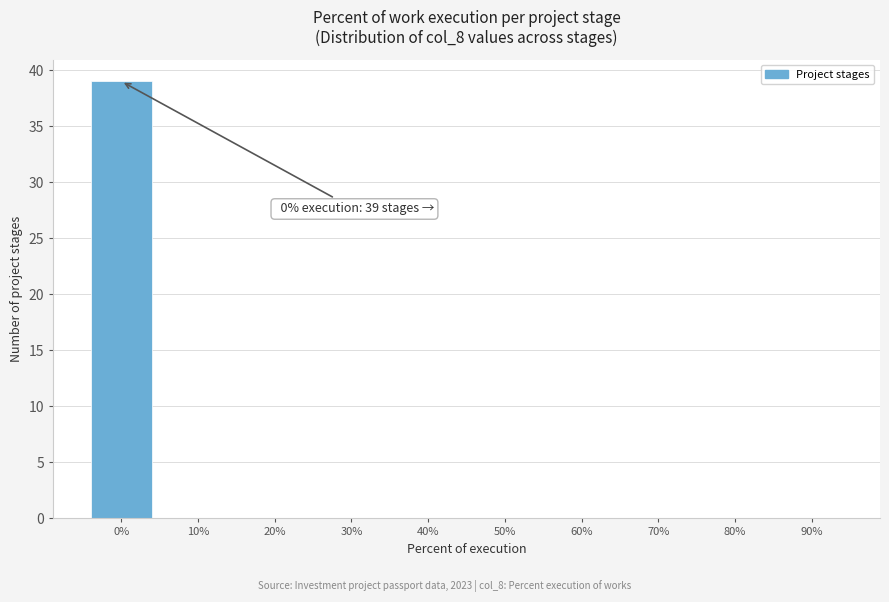

Reading right to left, transcribe all the data shown in this chart.

90%=0	80%=0	70%=0	60%=0	50%=0	40%=0	30%=0	20%=0	10%=0	0%=39